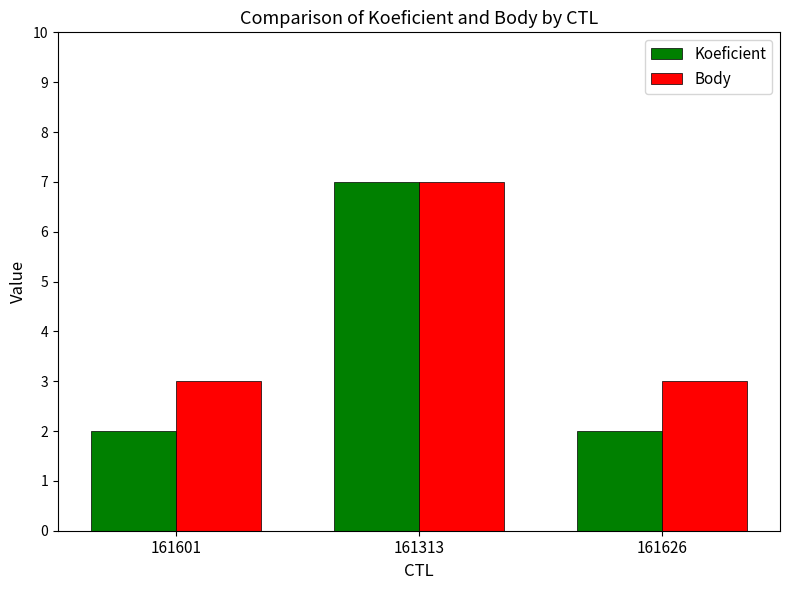

Is the value of Koeficient at 161601 greater than the value of Body at 161601?

No